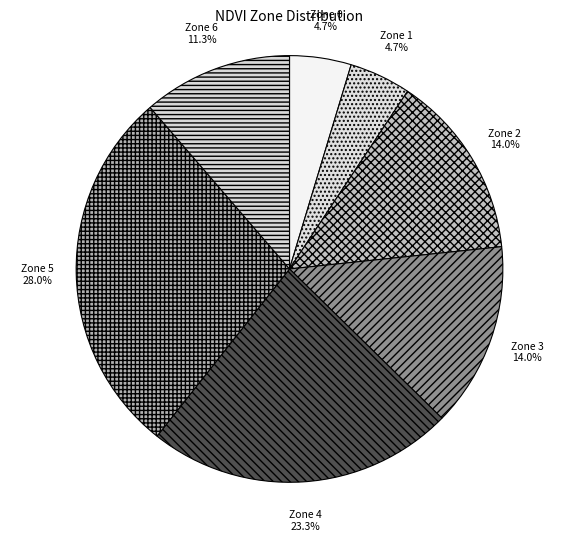

Does Zone 5 account for over 50% of the chart?

No